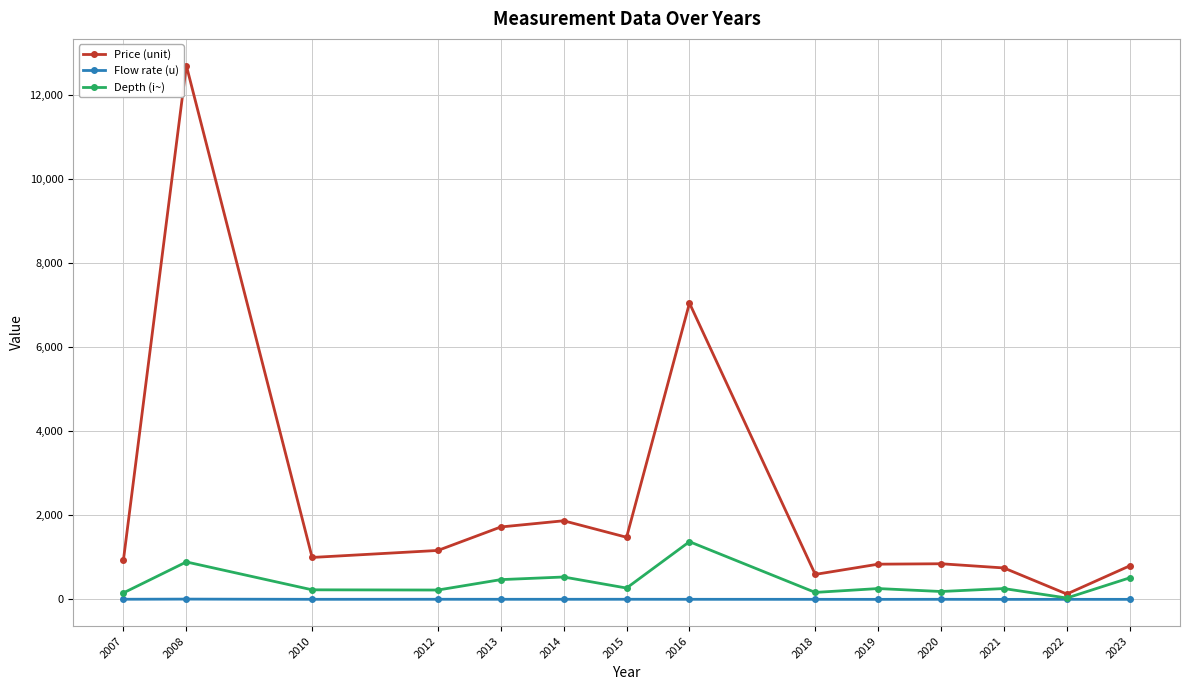

True or false: Price (unit) has more than 1 interior local peaks.

True